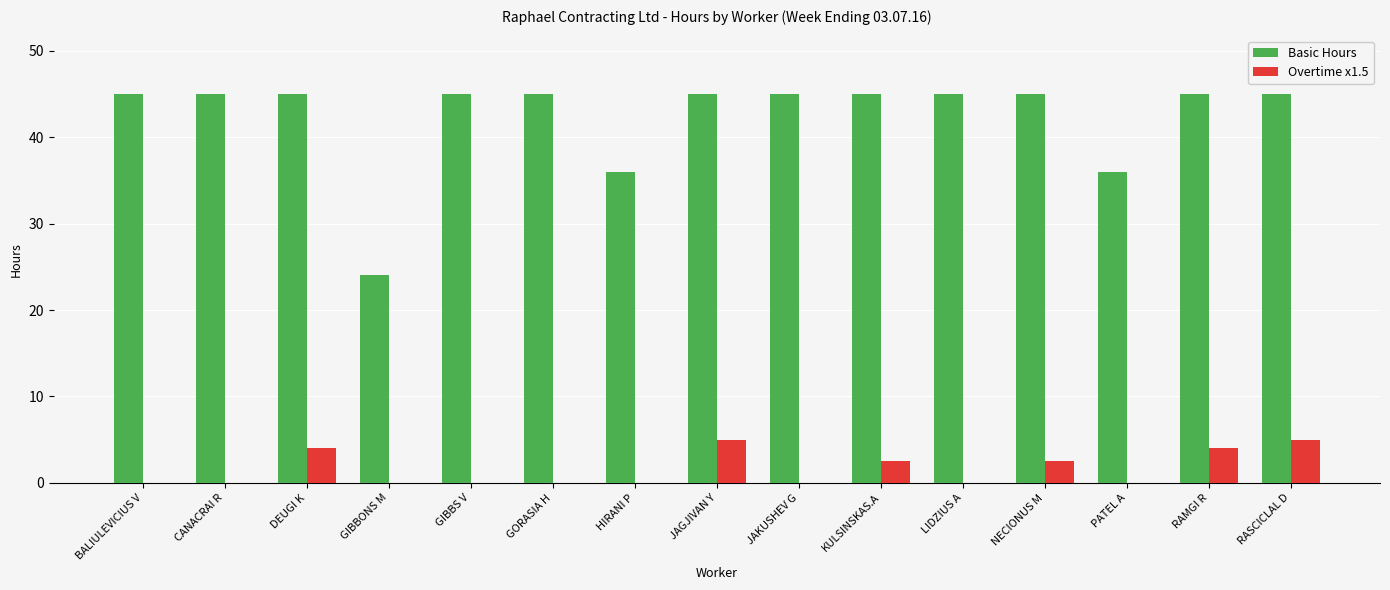

True or false: Overtime x1.5 has a value of 7.5 at RASCICLAL D.

False